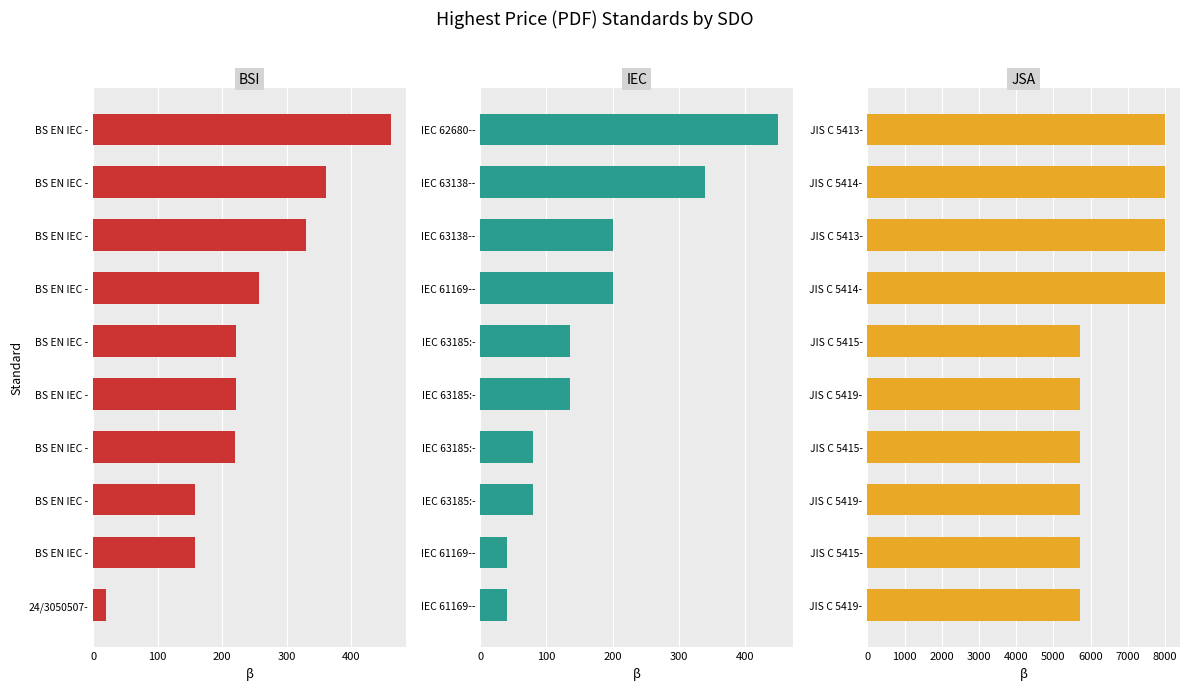

Count the number of data series in this chart.

3